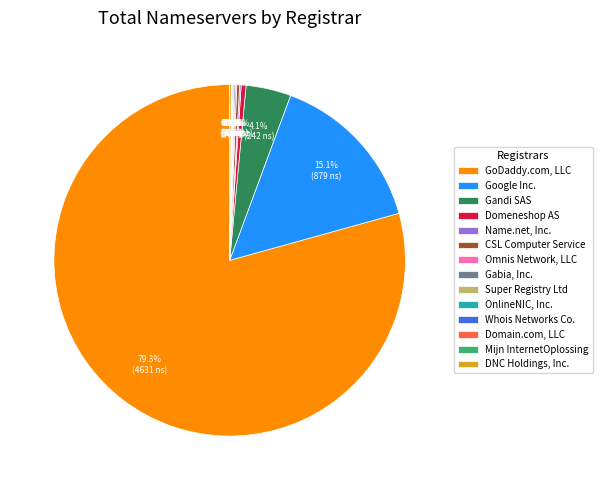

Which category has the biggest portion of the pie?

GoDaddy.com, LLC